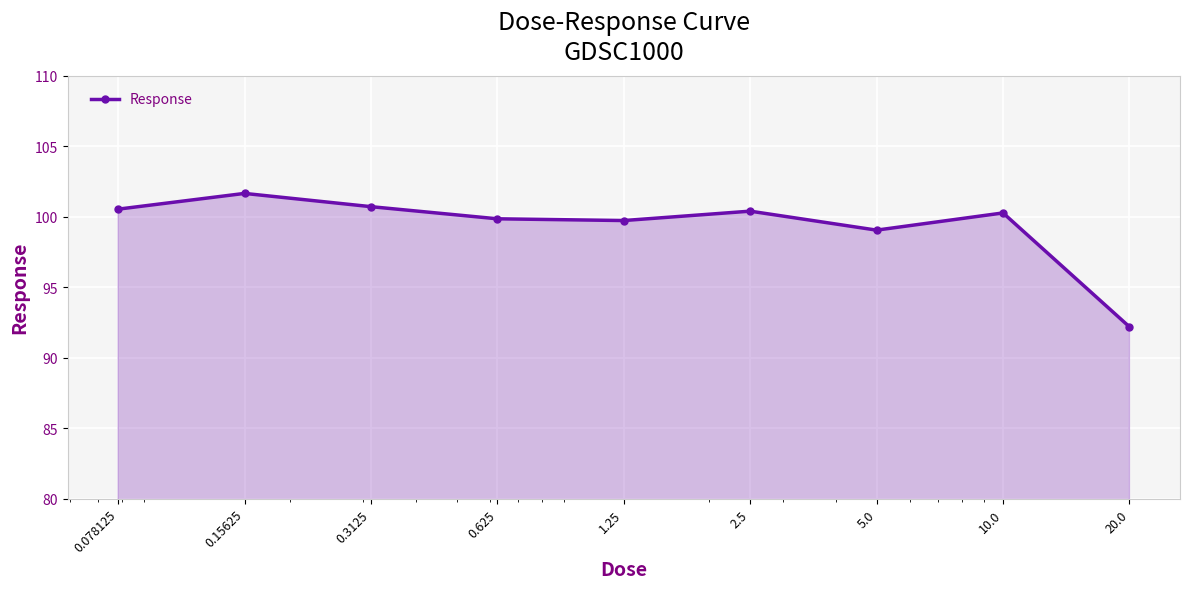

Reading left to right, list all the values displayed in this chart.

100.5	101.6	100.7	99.8	99.7	100.4	99.0	100.3	92.2